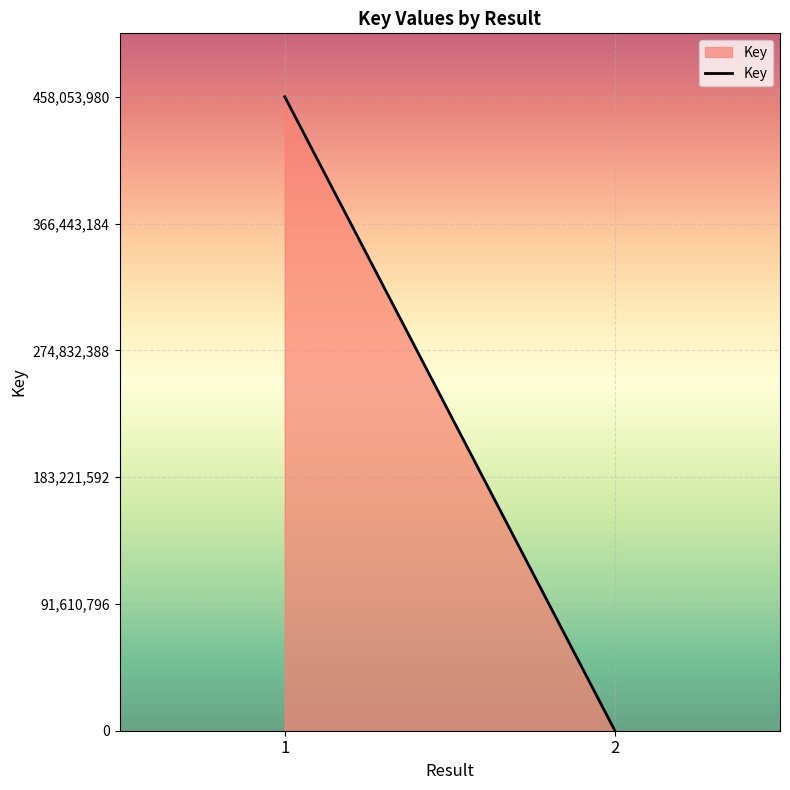

Reading left to right, extract all data points from this chart.

458053980	6424